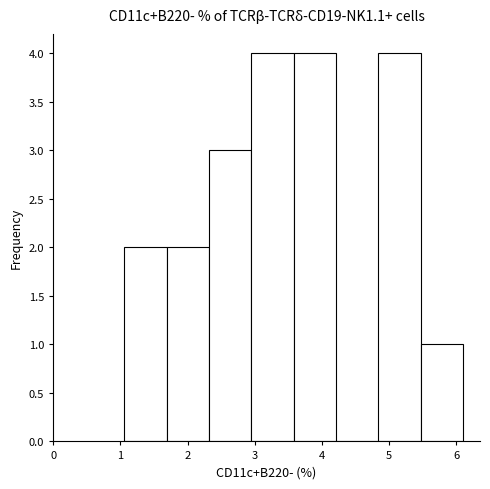

Reading left to right, list every bar in this chart as the range it spans on the x-axis followed by its height. Neither the bar edges nor the heights are printed on the chart, so give them approximately, as read against the axes.

1.06 to 1.69: 2
1.69 to 2.32: 2
2.32 to 2.95: 3
2.95 to 3.58: 4
3.58 to 4.21: 4
4.21 to 4.84: 0
4.84 to 5.47: 4
5.47 to 6.10: 1